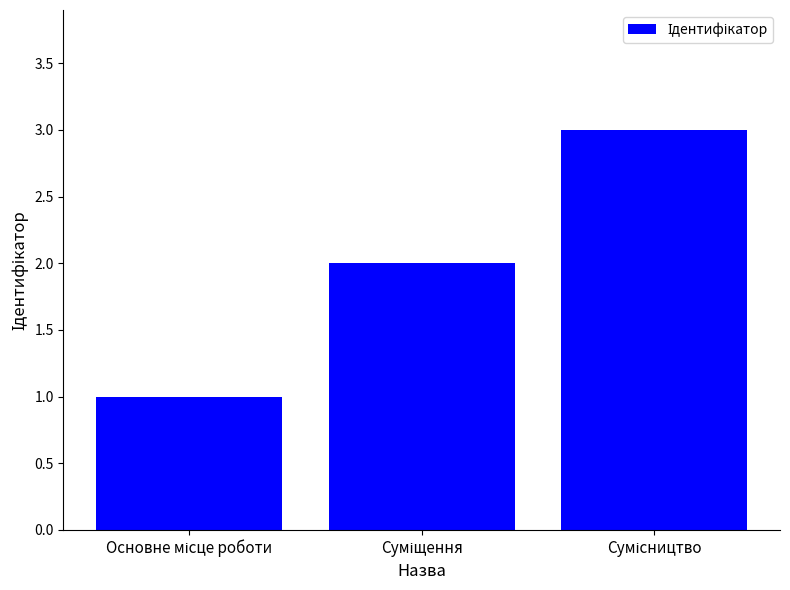

What is the smallest value displayed?

1